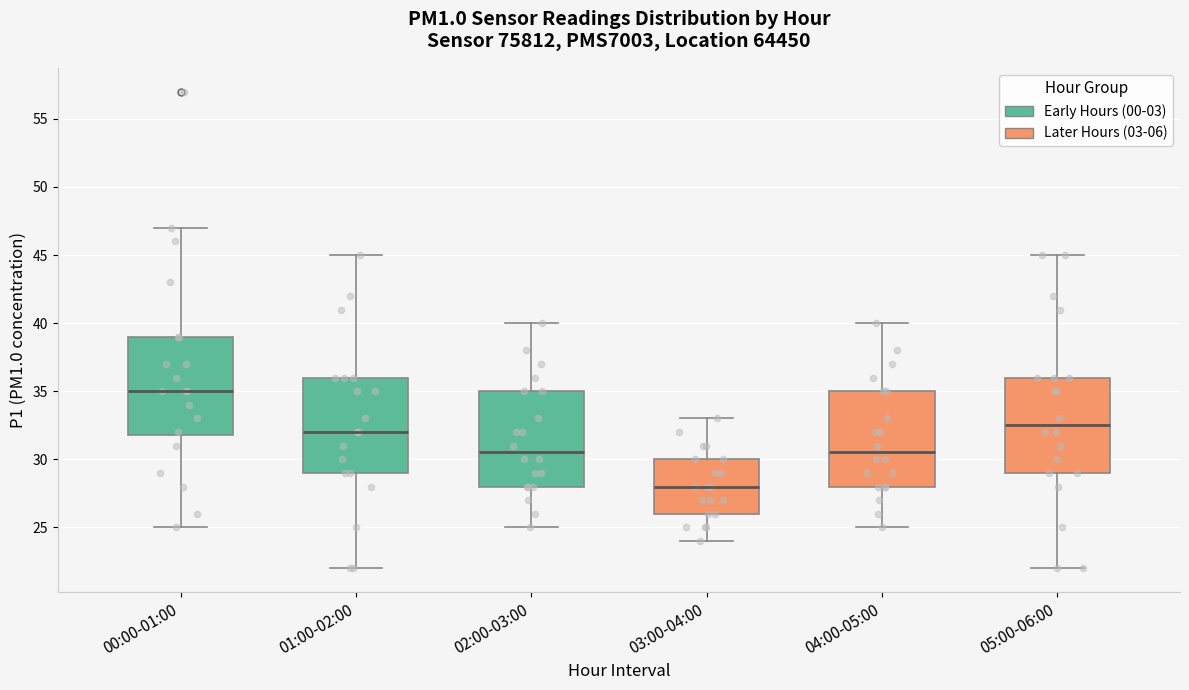

Where does the upper whisker of the box for 05:00-06:00 end on the y-axis? The values are not printed on the chart, so give them approximately, as read against the axis.

45.0